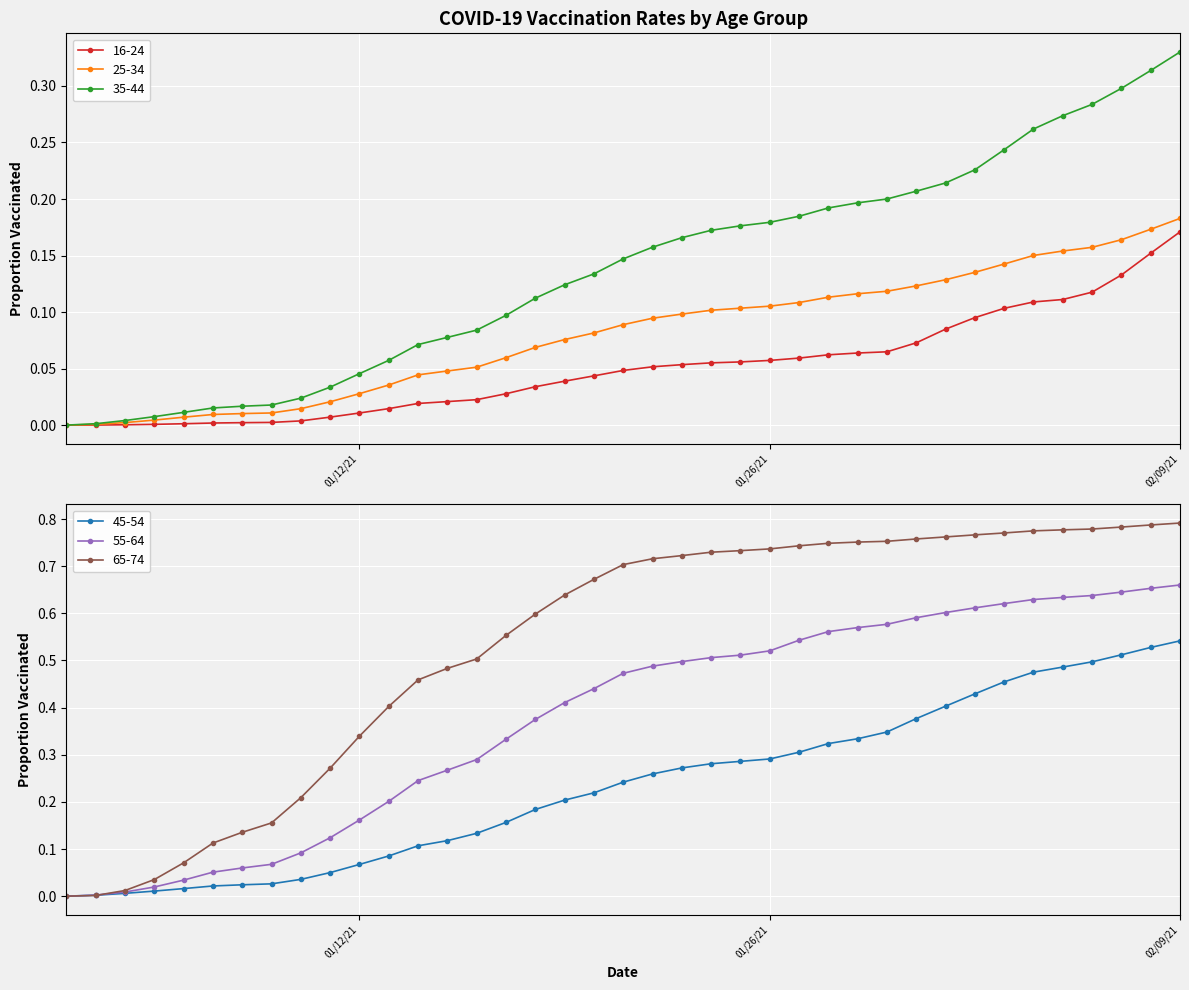

Which category has the highest value in the 16-24 series?

02/09/21